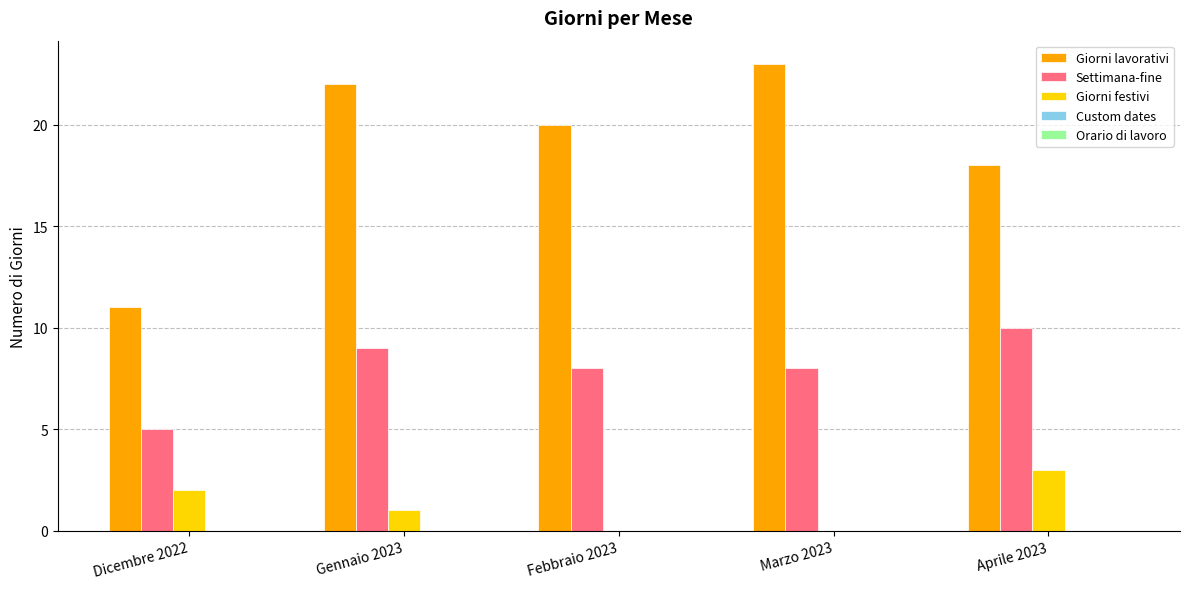

How many series are shown in this chart?

3